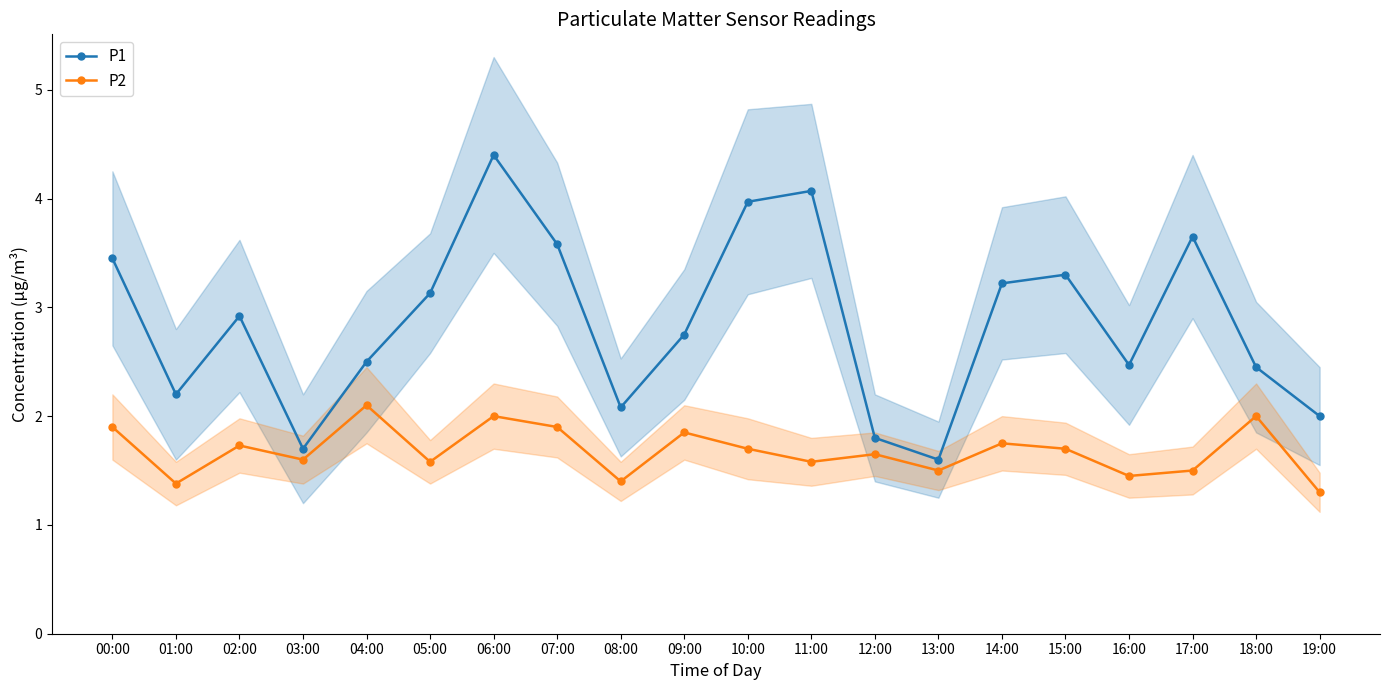

True or false: P1 and P2 cross at least once.

False